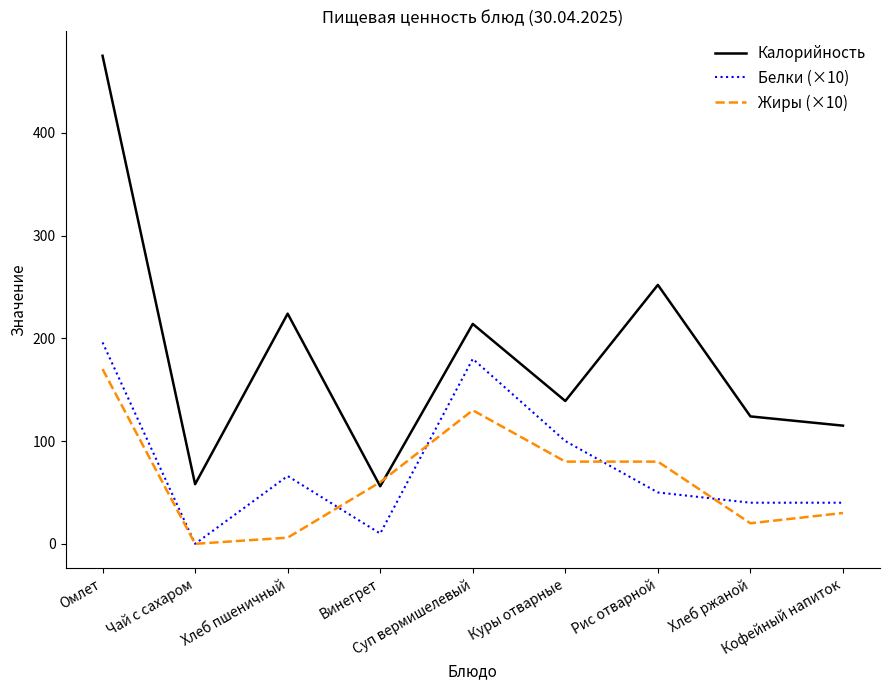

What is the greatest value displayed?

475